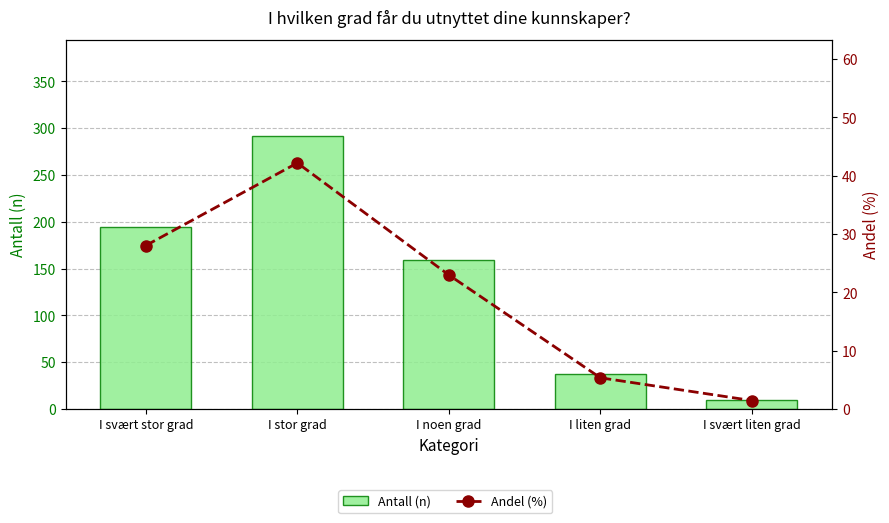

List the series in order of their overall mean, lowest first.

Andel (%), Antall (n)